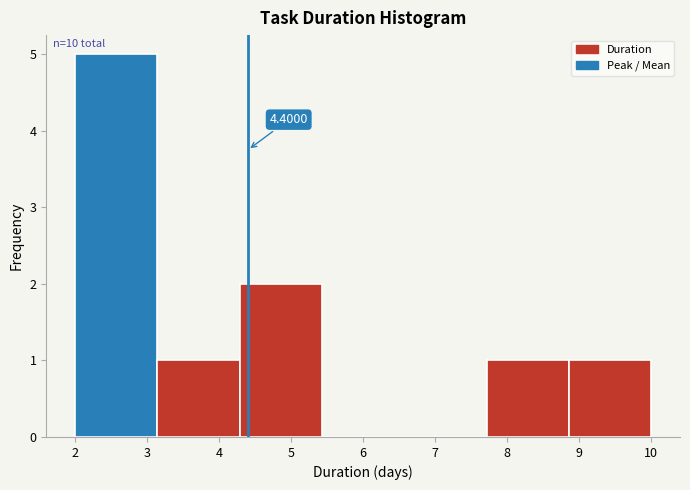

Over which range of the x-axis is the bar tallest?

2.0 to 3.1